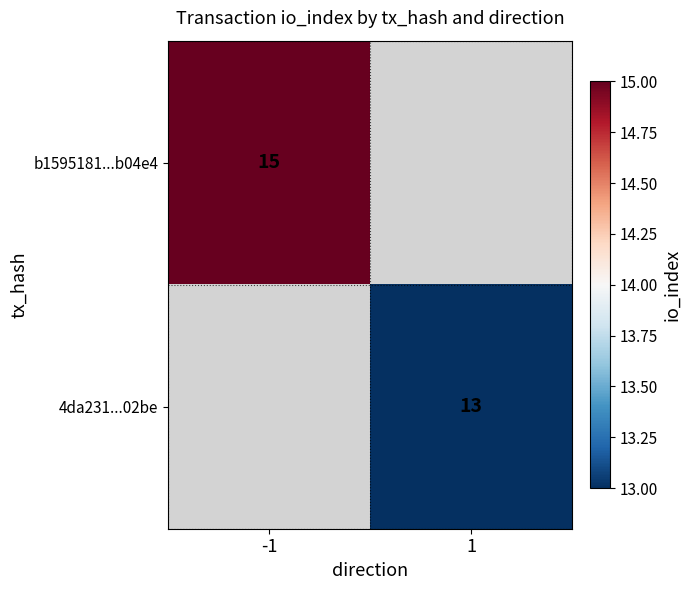

Which category has the highest value across all series?

-1